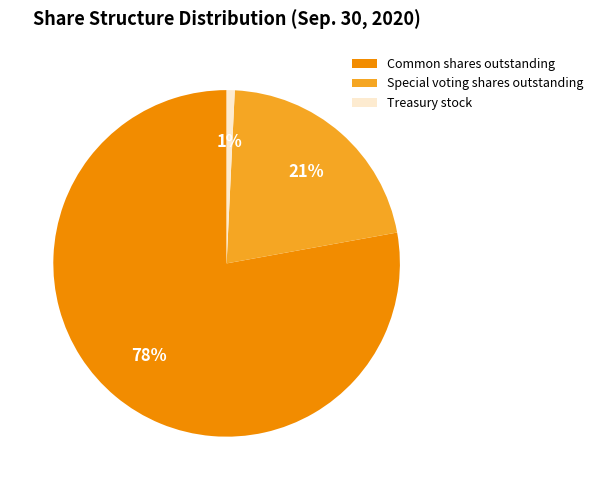

What is the smallest slice in the pie chart?

Treasury stock